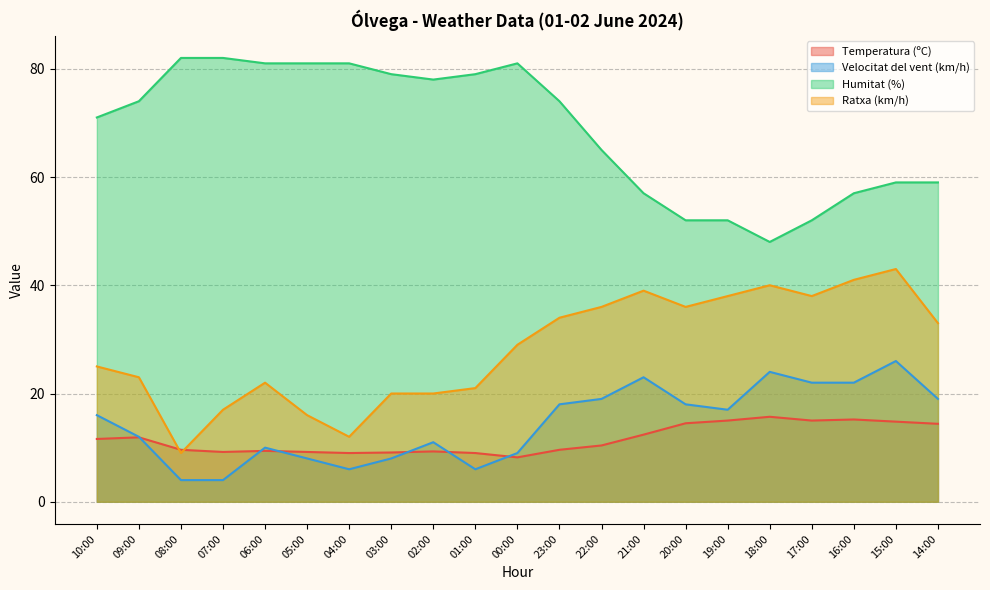

At which category does Humitat (%) reach its first local peak?

00:00